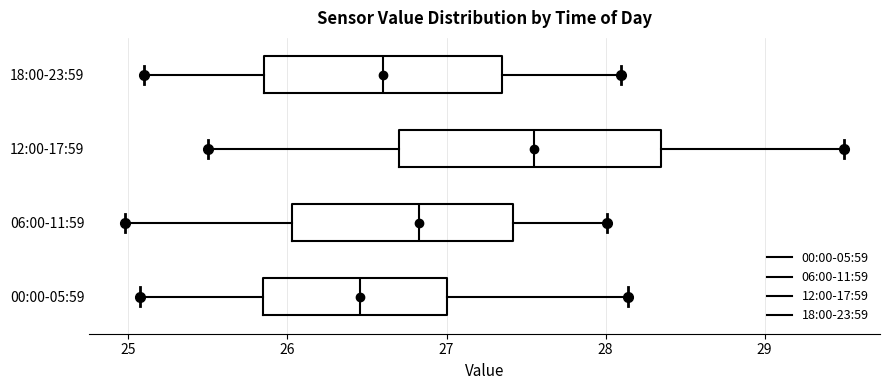

Which box's median line is the furthest to the right?

12:00-17:59